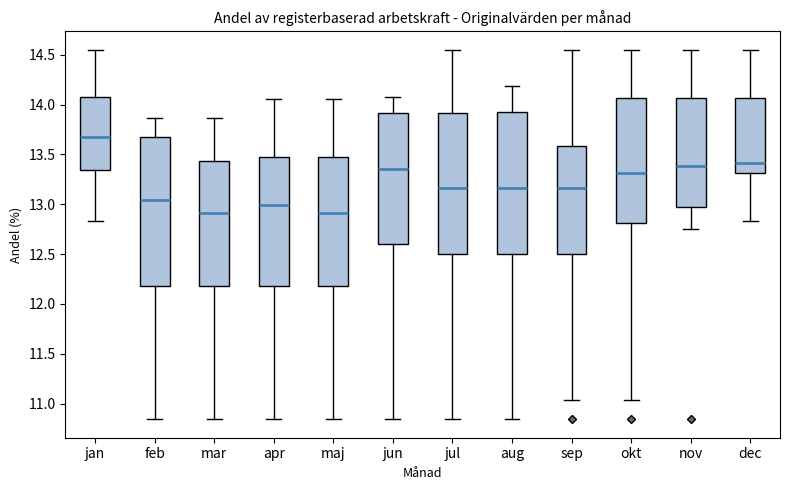

Where is the lower edge of the box for maj on the y-axis? The values are not printed on the chart, so give them approximately, as read against the axis.

12.20